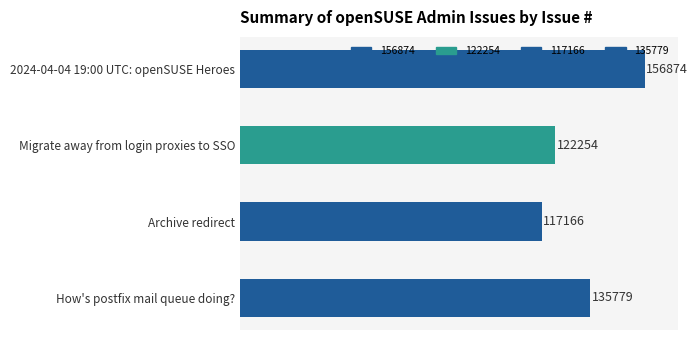

What is the sum of all values?

532073